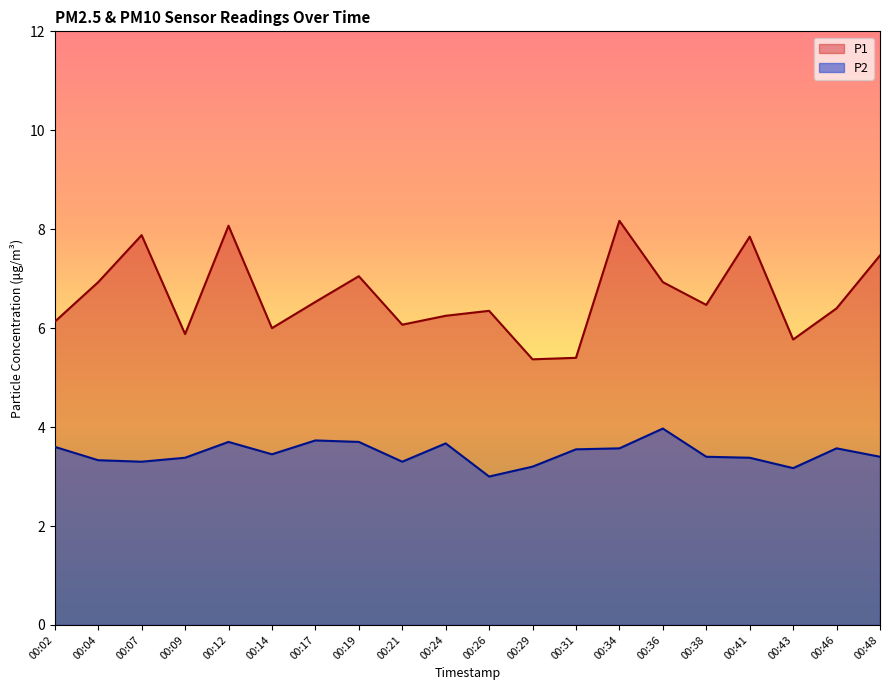

What is the difference between the P1 values at 00:09 and 00:38?

0.6